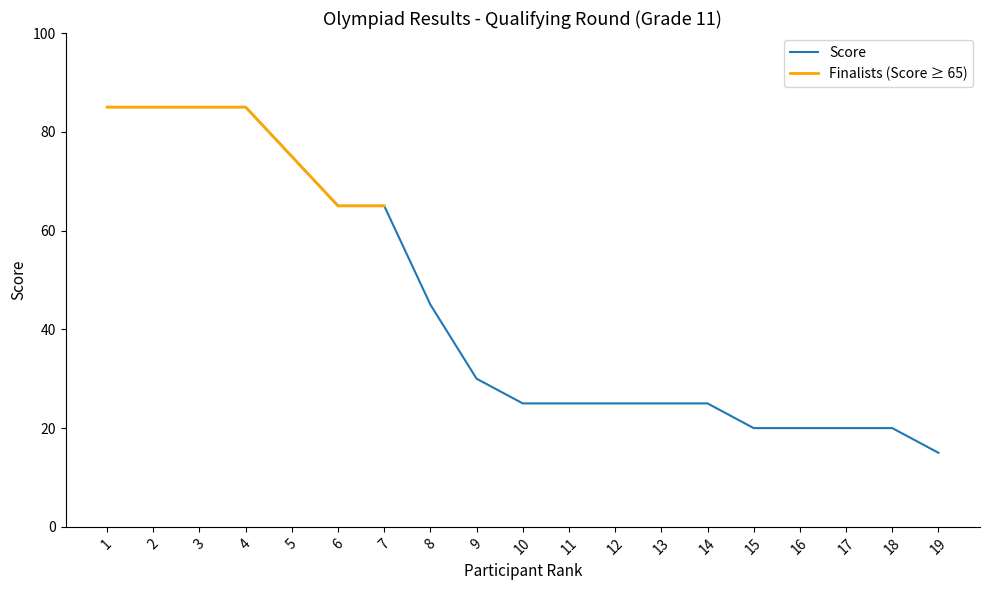

What is the sum of the values at 15 and 9?

50